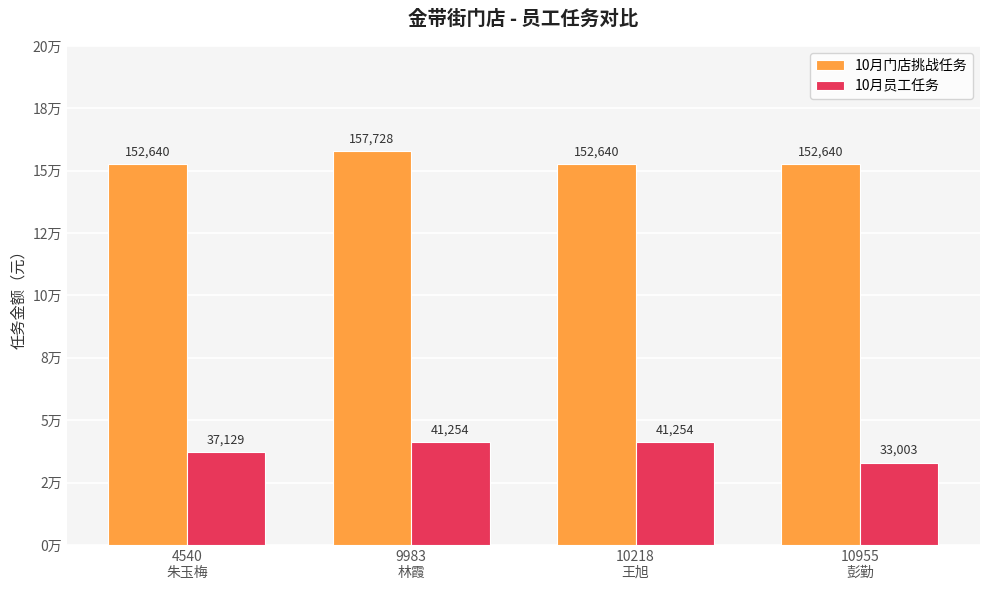

What is the total value across all series at 4540
朱玉梅?

189768.6